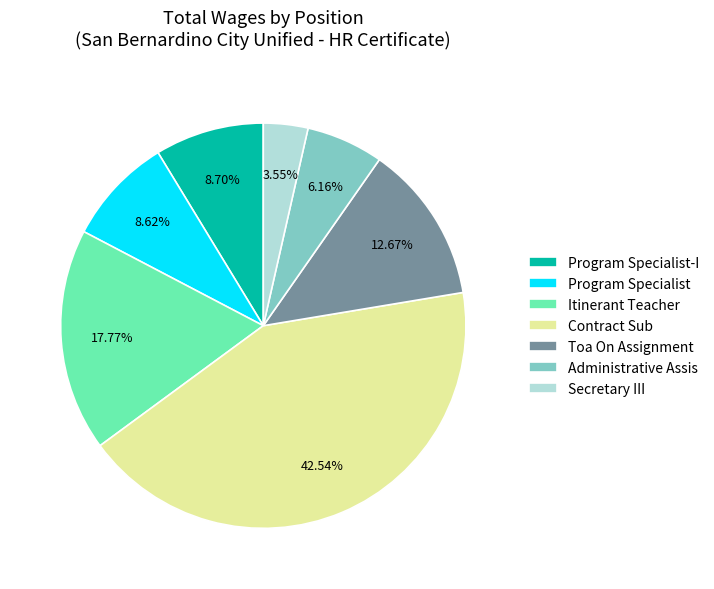

Which slice is the smallest?

Secretary III